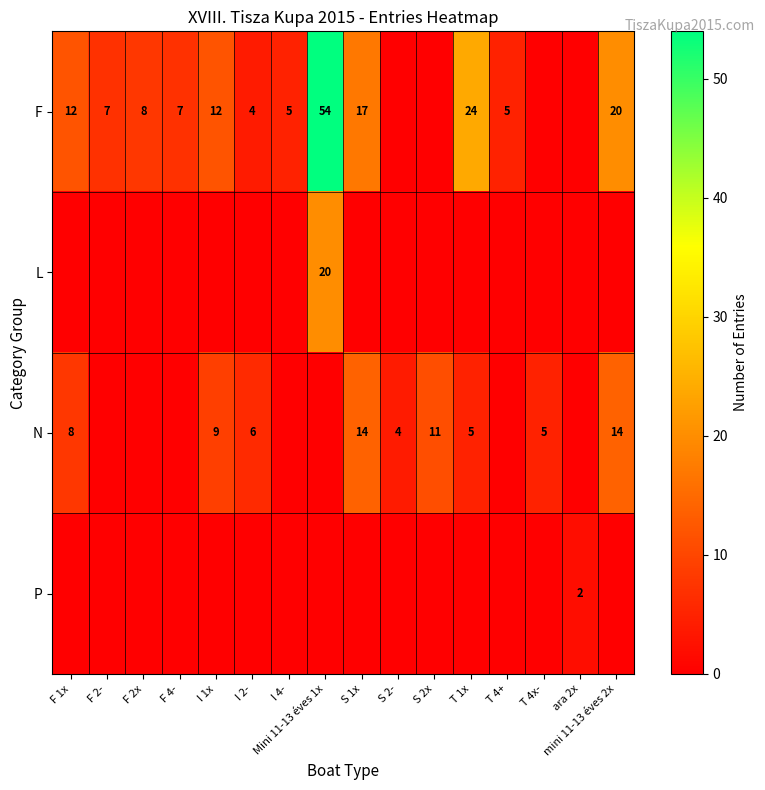

The value of F at I 4- is 5. True or false?

True